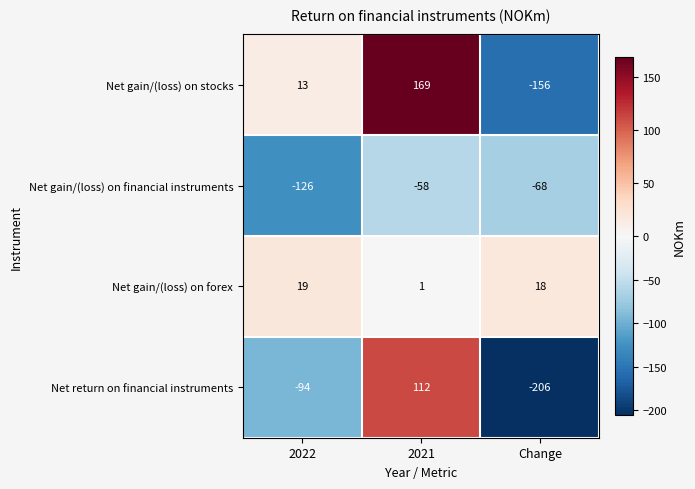

What is the total value across all series at 2021?

224